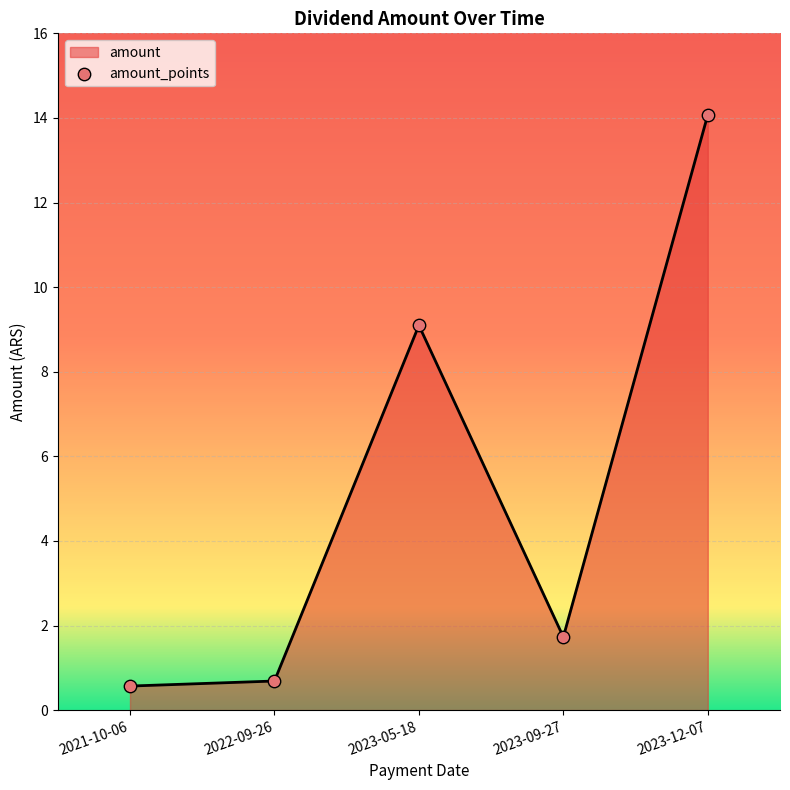

True or false: there are more than 0 points higher than both neighbors.

True